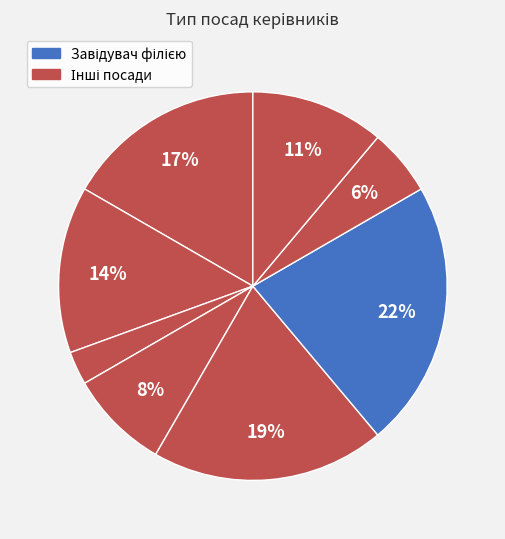

Does any single category account for the majority?

No